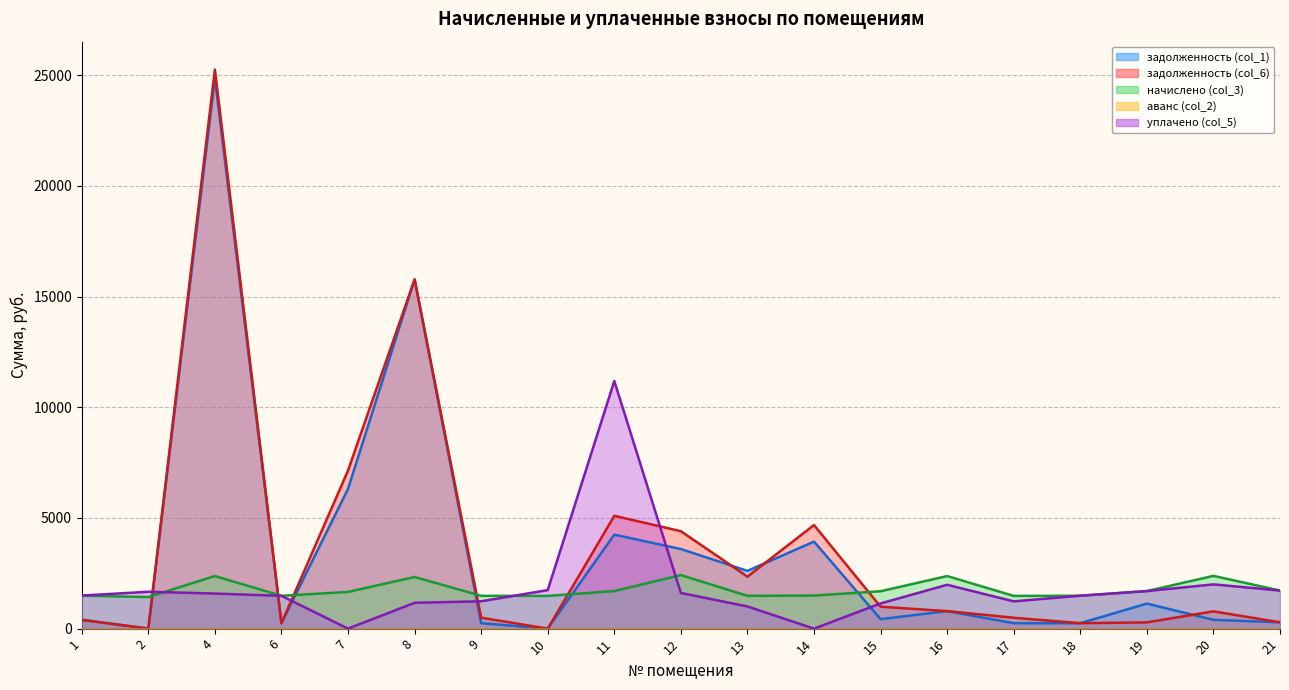

Which series has the largest range (max minus min)?

задолженность (col_6)